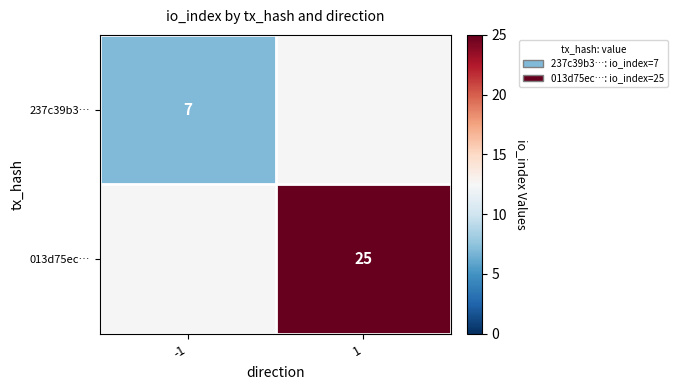

The 013d75ec… series shows 25 at 1. True or false?

True